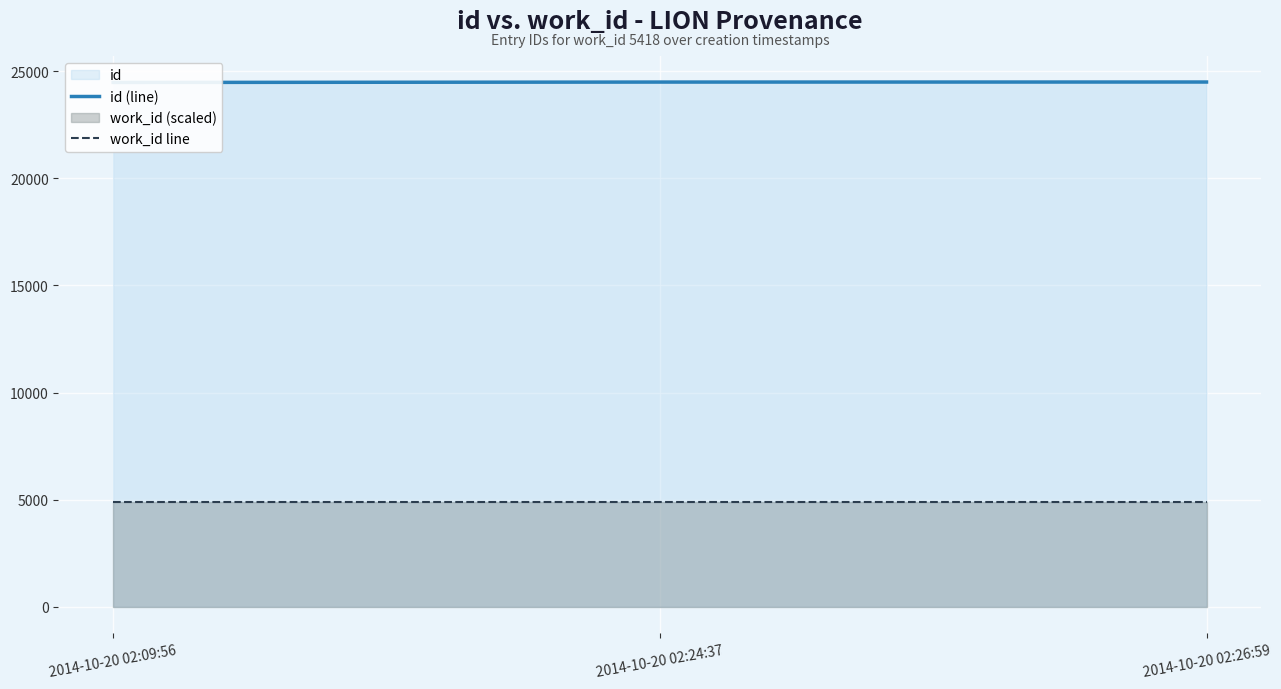

Which category has the lowest value in the id (line) series?

2014-10-20 02:09:56